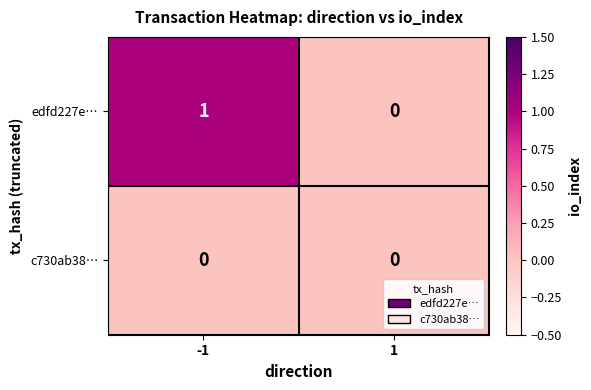

Which series has the largest range (max minus min)?

edfd227e…